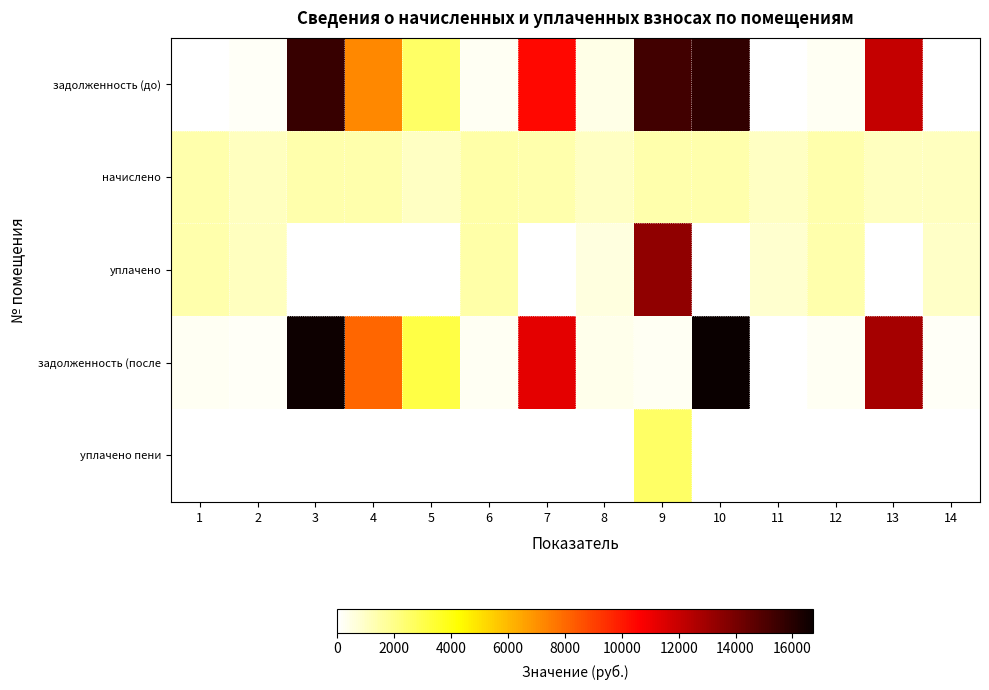

At which category is the sum across all series the highest?

10